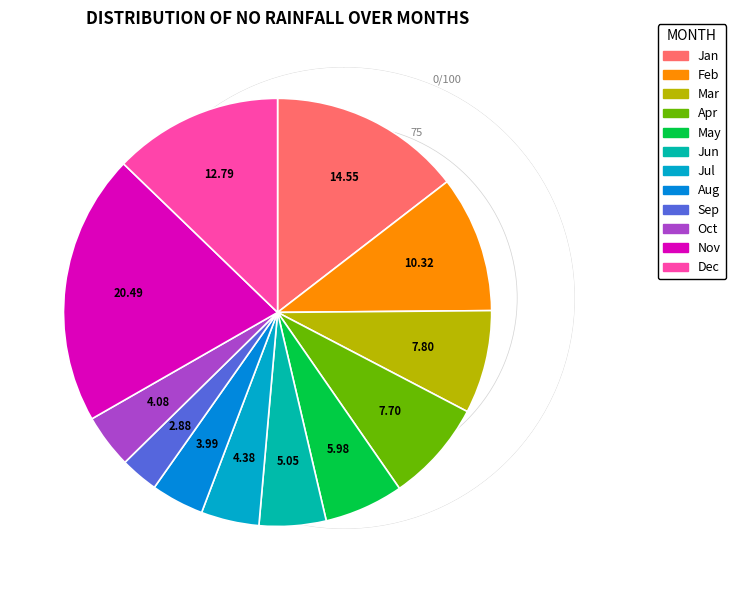

Is the sum of Sep and Dec greater than half?

No